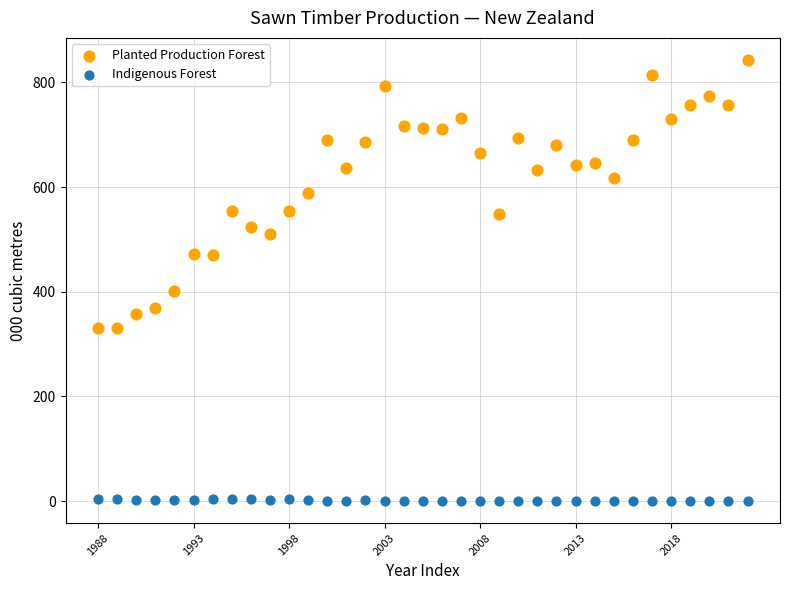

Which series reaches the minimum Y coordinate?

Indigenous Forest